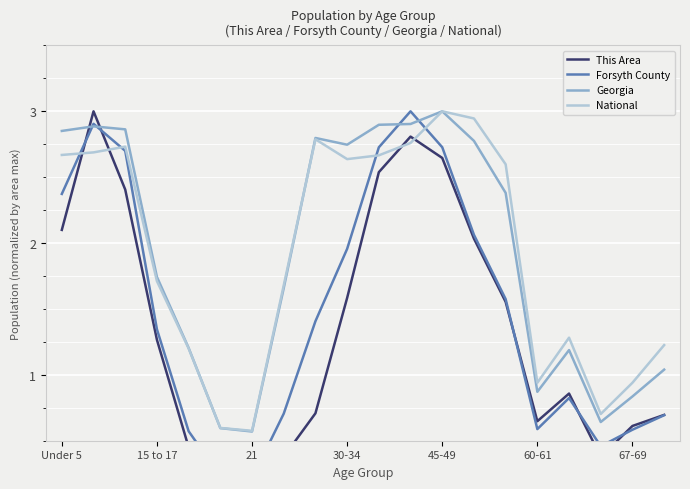

At which label does Georgia reach its peak?

45-49